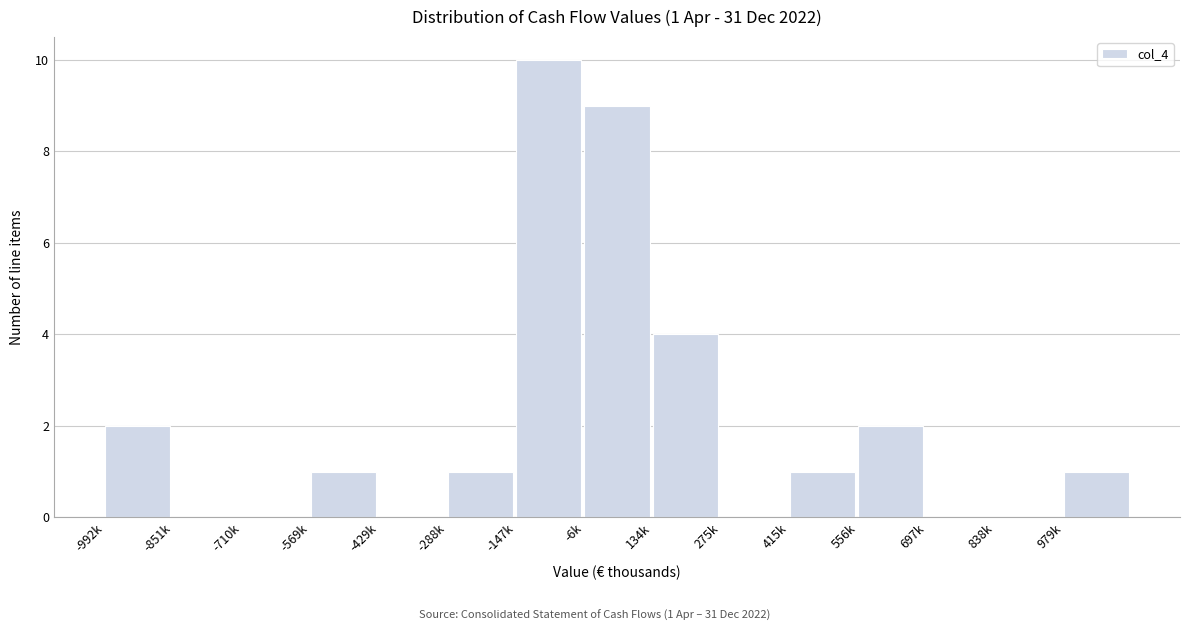

Reading right to left, what are all the values shown in this chart?

979k=1	838k=0	697k=0	556k=2	415k=1	275k=0	134k=4	-6k=9	-147k=10	-288k=1	-429k=0	-569k=1	-710k=0	-851k=0	-992k=2